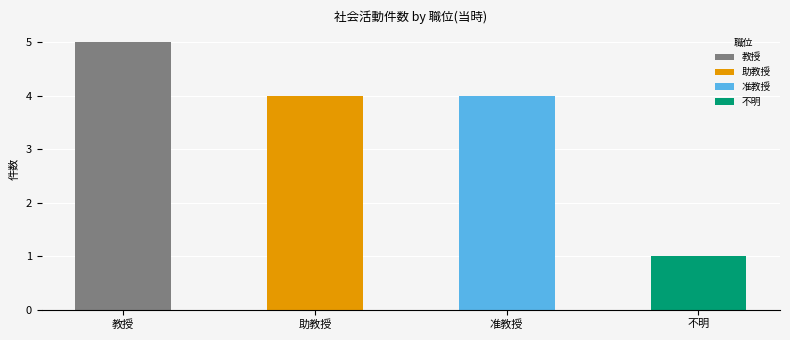

What is the difference between the maximum and second lowest values in the 准教授 series?

4